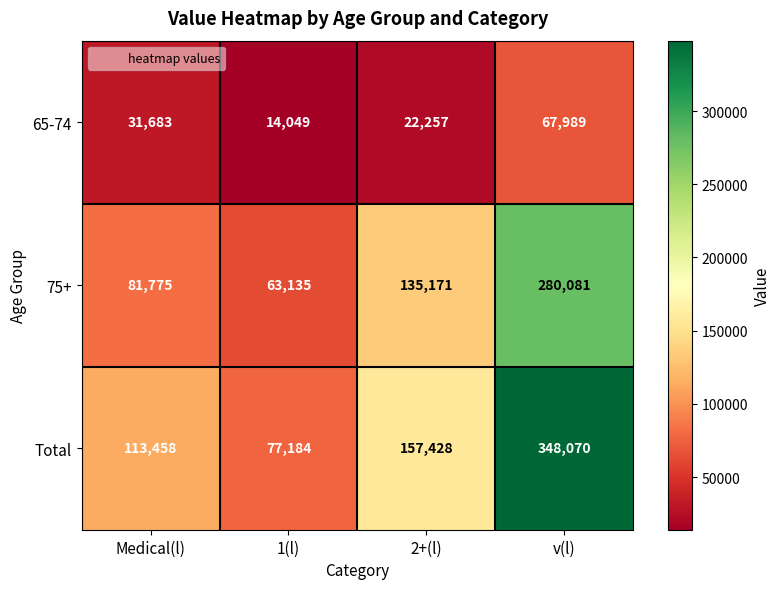

At v(l), list the series in order from largest to smallest.

Total, 75+, 65-74